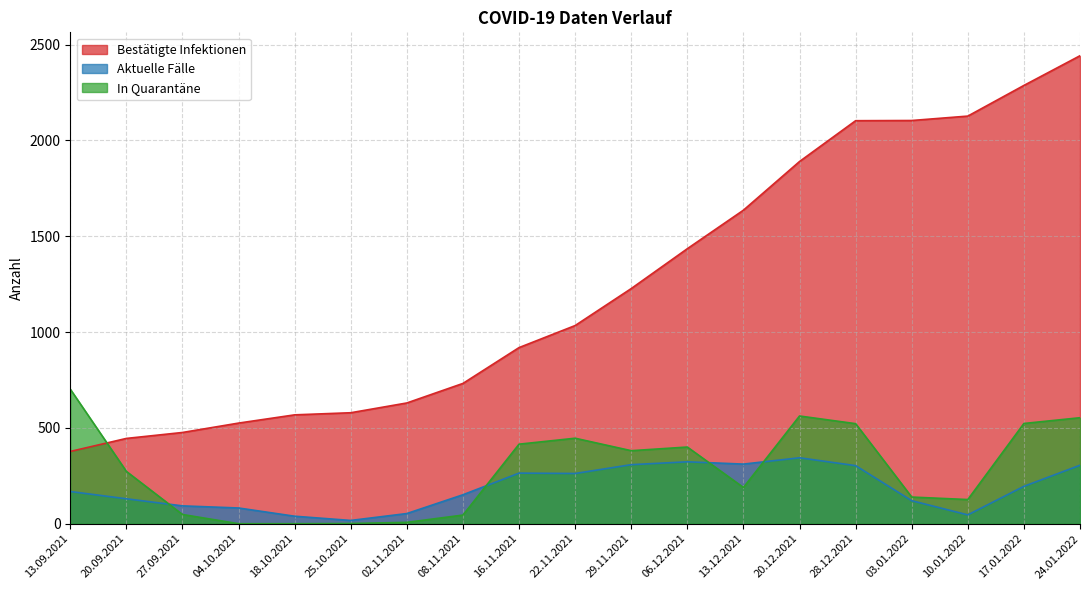

What is the sum of all Bestätigte Infektionen values?

23536